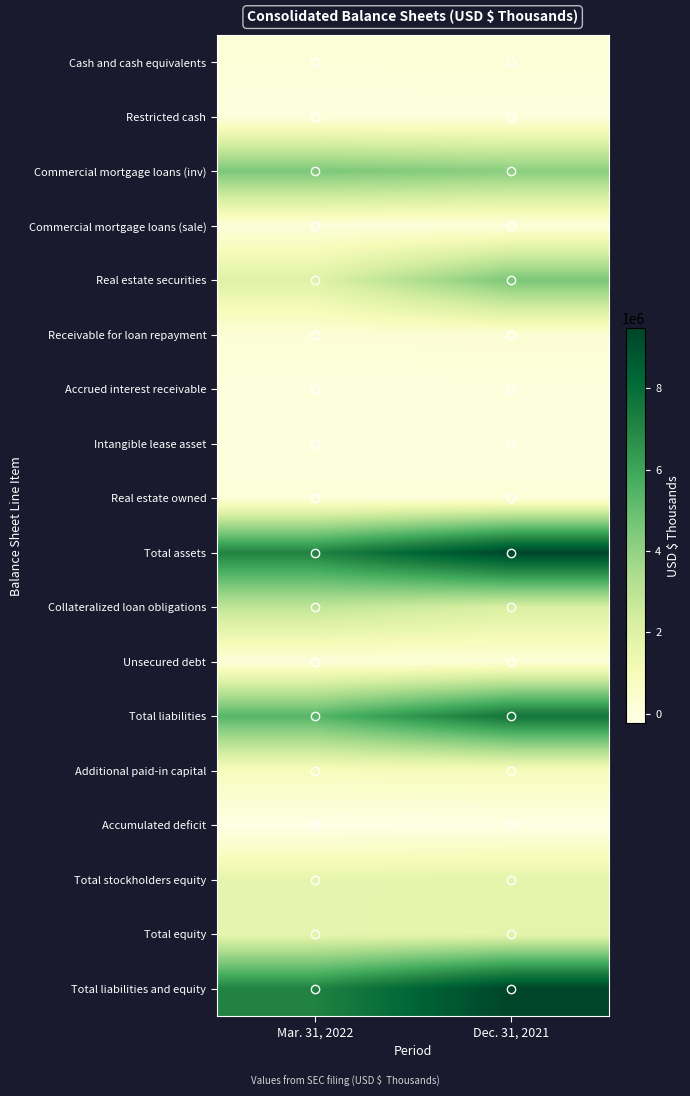

Reading left to right, what are all the values shown in this chart?

Cash and cash equivalents: Mar. 31, 2022=117064	Dec. 31, 2021=154929
Restricted cash: Mar. 31, 2022=12467	Dec. 31, 2021=13270
Commercial mortgage loans (inv): Mar. 31, 2022=4530451	Dec. 31, 2021=4211061
Commercial mortgage loans (sale): Mar. 31, 2022=107978	Dec. 31, 2021=34718
Real estate securities: Mar. 31, 2022=1949336	Dec. 31, 2021=4566871
Receivable for loan repayment: Mar. 31, 2022=204833	Dec. 31, 2021=252351
Accrued interest receivable: Mar. 31, 2022=24787	Dec. 31, 2021=30109
Intangible lease asset: Mar. 31, 2022=47752	Dec. 31, 2021=48472
Real estate owned: Mar. 31, 2022=89473	Dec. 31, 2021=90048
Total assets: Mar. 31, 2022=7112155	Dec. 31, 2021=9474701
Collateralized loan obligations: Mar. 31, 2022=2883887	Dec. 31, 2021=2162190
Unsecured debt: Mar. 31, 2022=98620	Dec. 31, 2021=148594
Total liabilities: Mar. 31, 2022=5362687	Dec. 31, 2021=7666645
Additional paid-in capital: Mar. 31, 2022=903855	Dec. 31, 2021=903264
Accumulated deficit: Mar. 31, 2022=-226429	Dec. 31, 2021=-167179
Total stockholders equity: Mar. 31, 2022=1647040	Dec. 31, 2021=1705637
Total equity: Mar. 31, 2022=1652804	Dec. 31, 2021=1711401
Total liabilities and equity: Mar. 31, 2022=7112155	Dec. 31, 2021=9474701